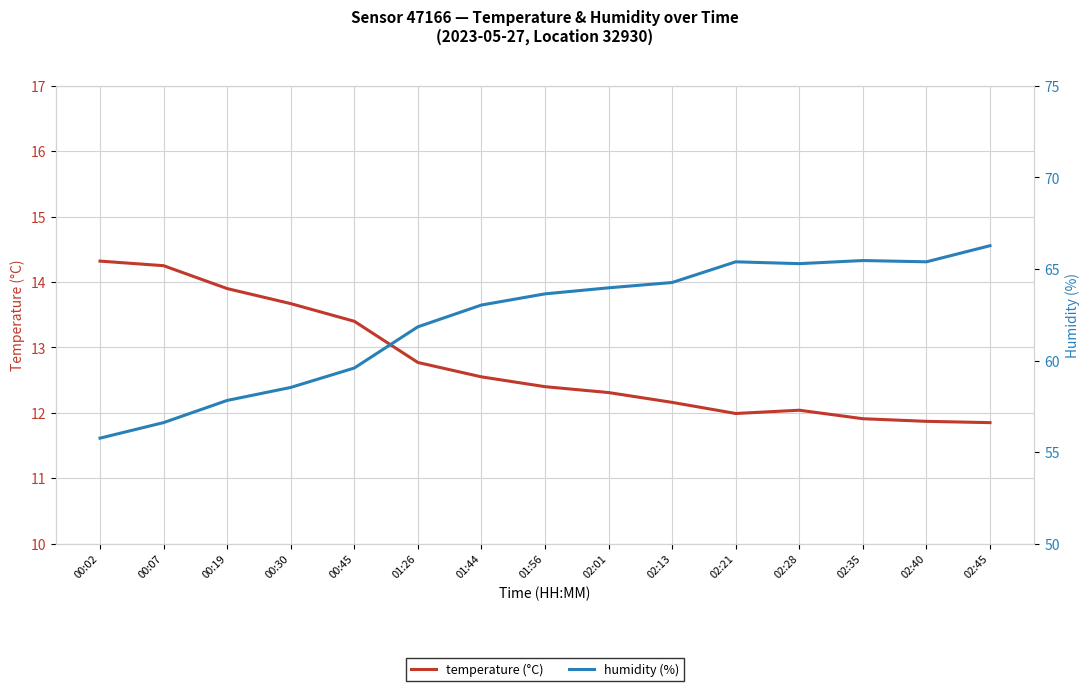

At which category is the sum across all series the highest?

02:45